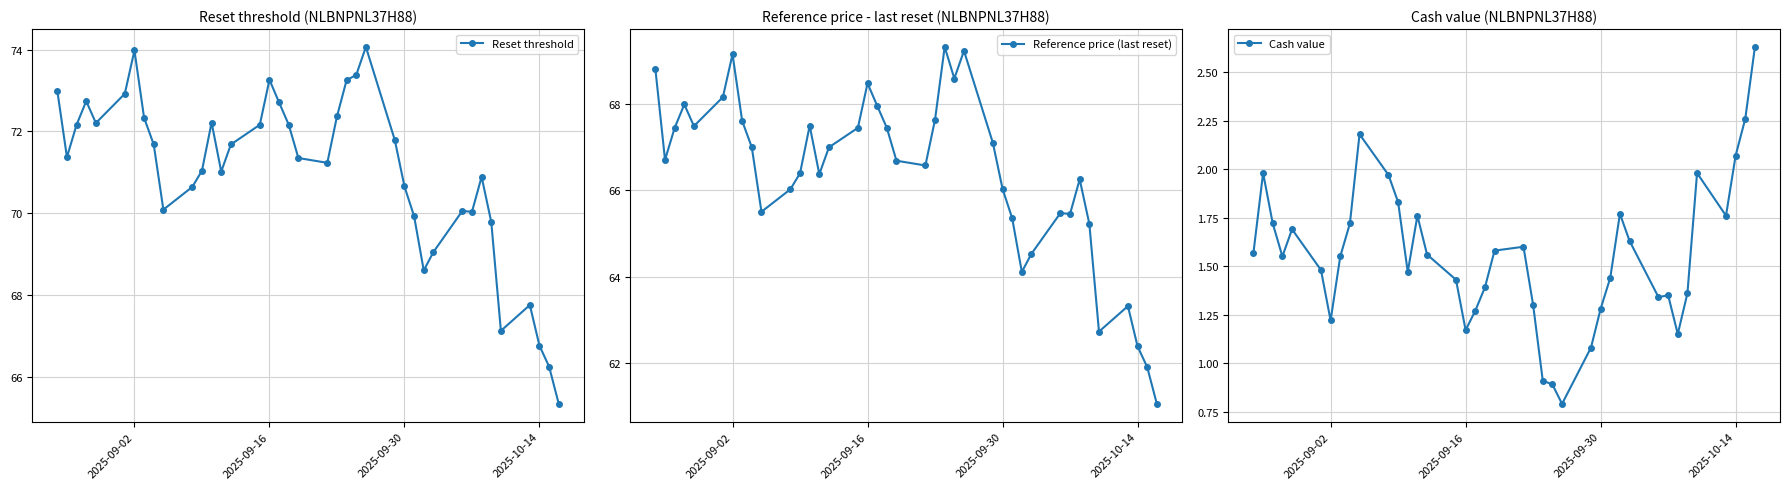

The Cash value series shows 1.2 at 2025-09-02. True or false?

True